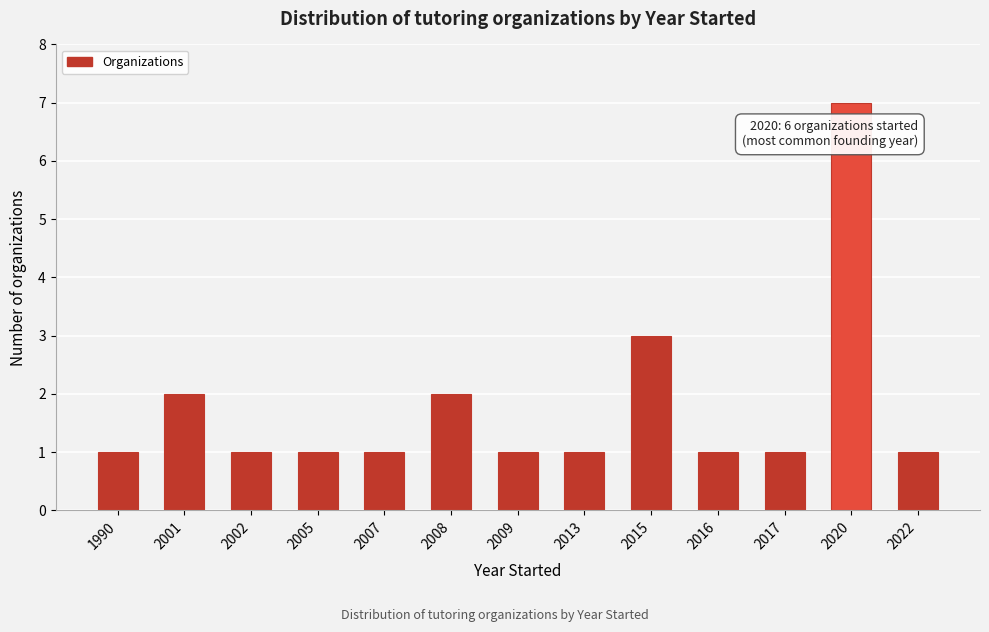

Reading right to left, list all the values displayed in this chart.

1	7	1	1	3	1	1	2	1	1	1	2	1